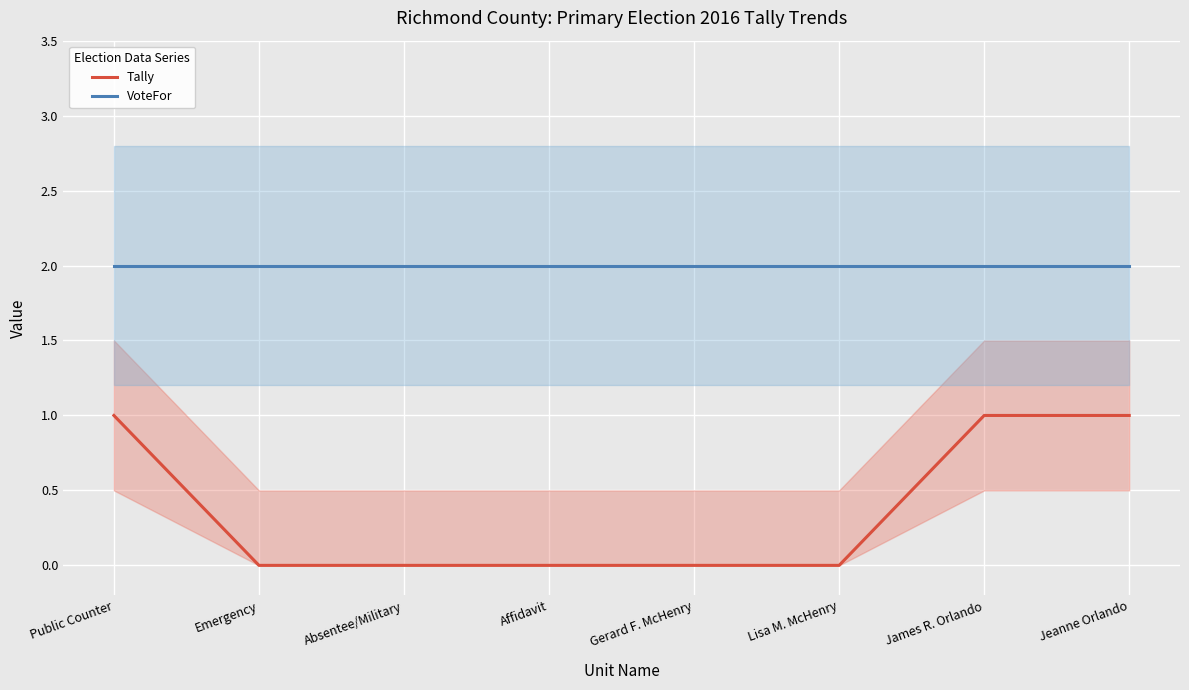

True or false: VoteFor and Tally cross at least once.

False